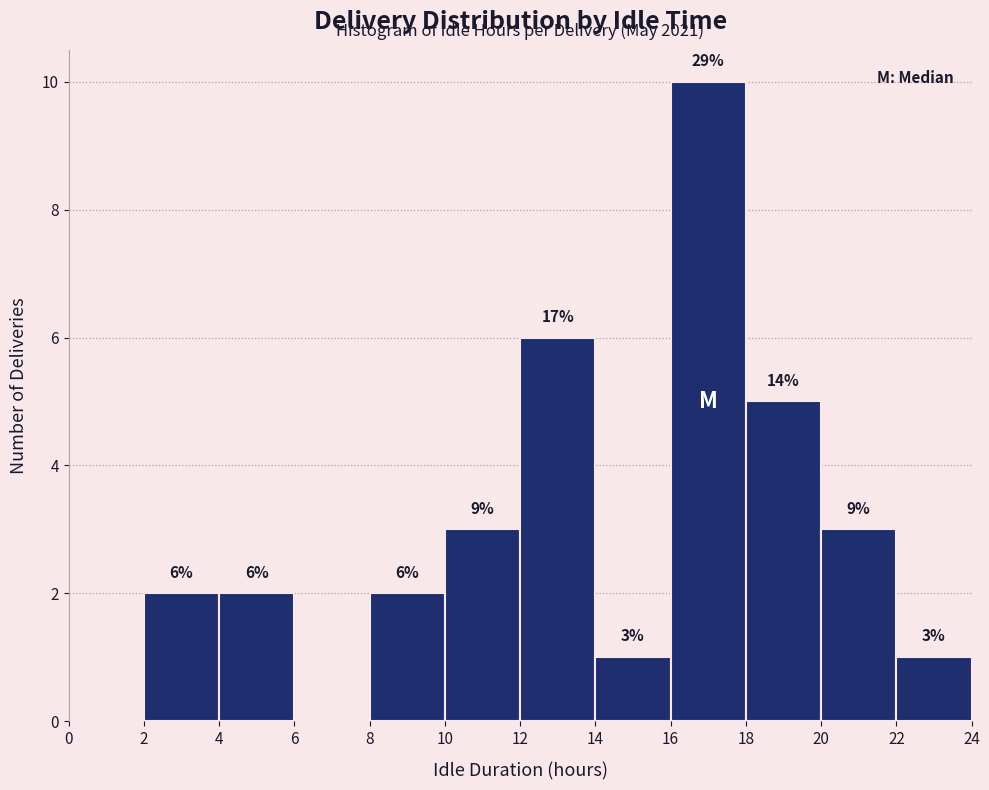

Over which range of the x-axis is the bar tallest?

16 to 18